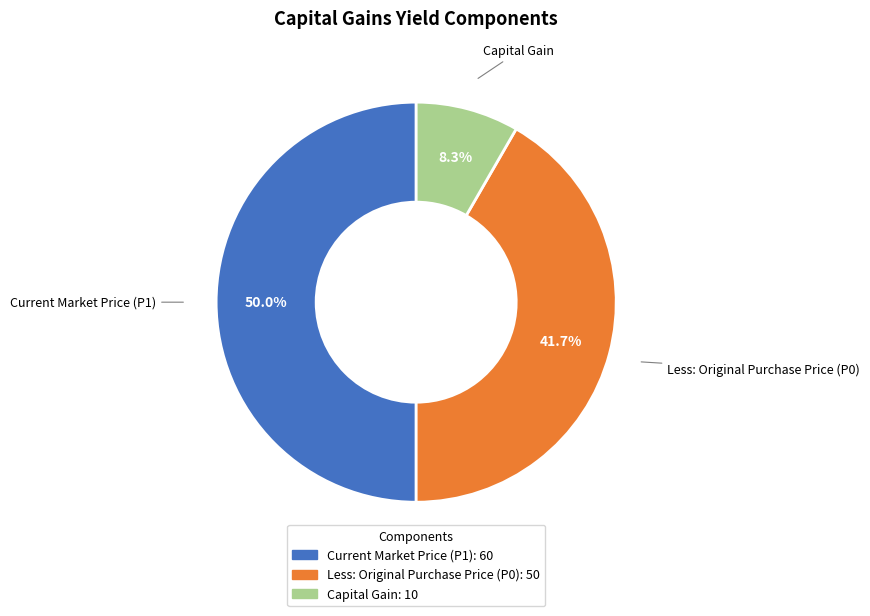

Which category has the biggest portion of the pie?

Current Market Price (P1)